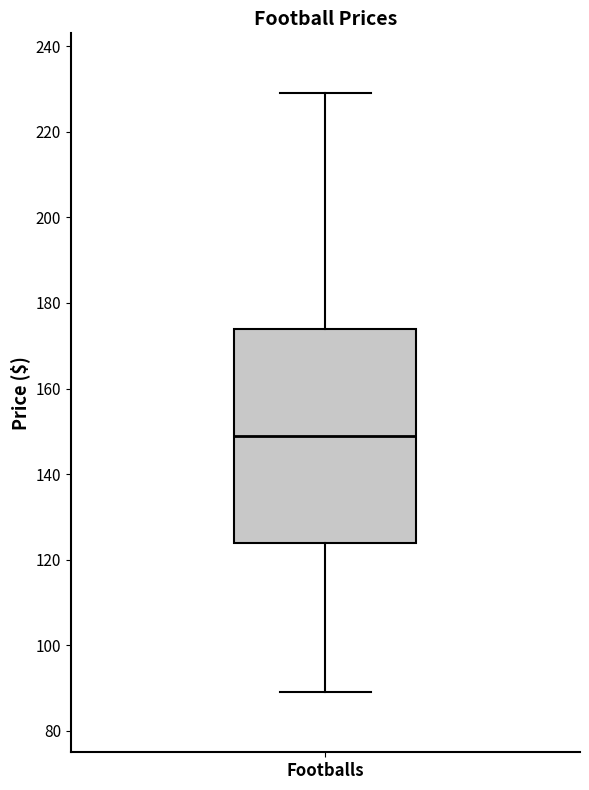

Read this box plot against the y-axis: the position of the median line, the range covered by the box, and the ends of both whiskers. The values are not printed on the chart, so give them approximately, as read against the axis.

median 150, box 124 to 174, whiskers 90 to 230